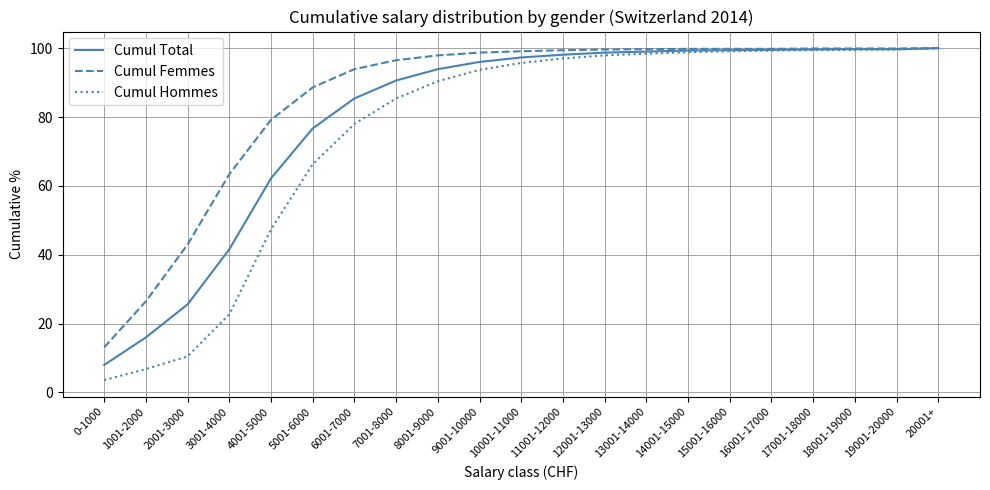

The Cumul Femmes series shows 26.5 at 1001-2000. True or false?

True